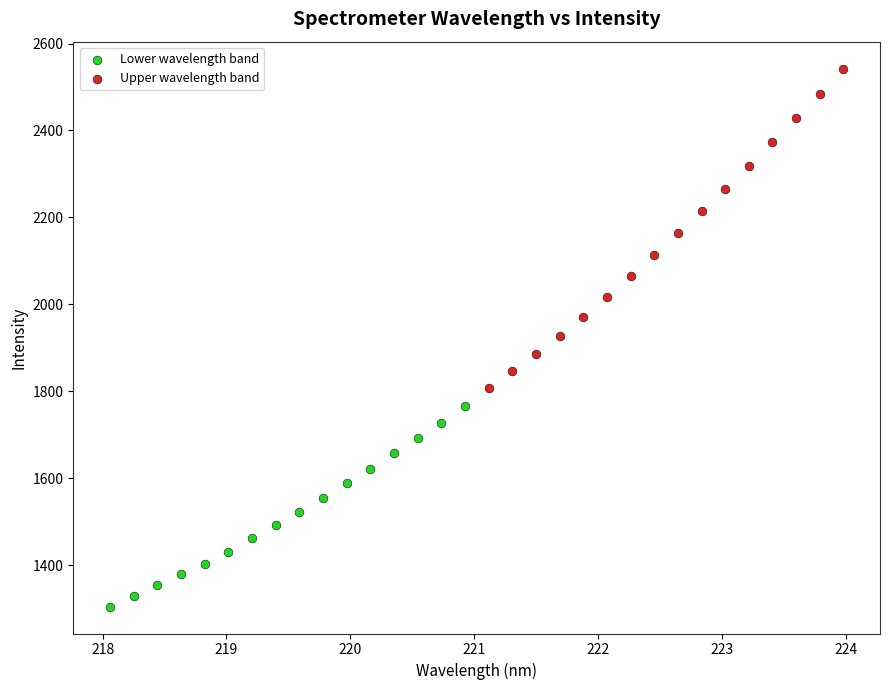

Which series reaches the maximum Y coordinate?

Upper wavelength band